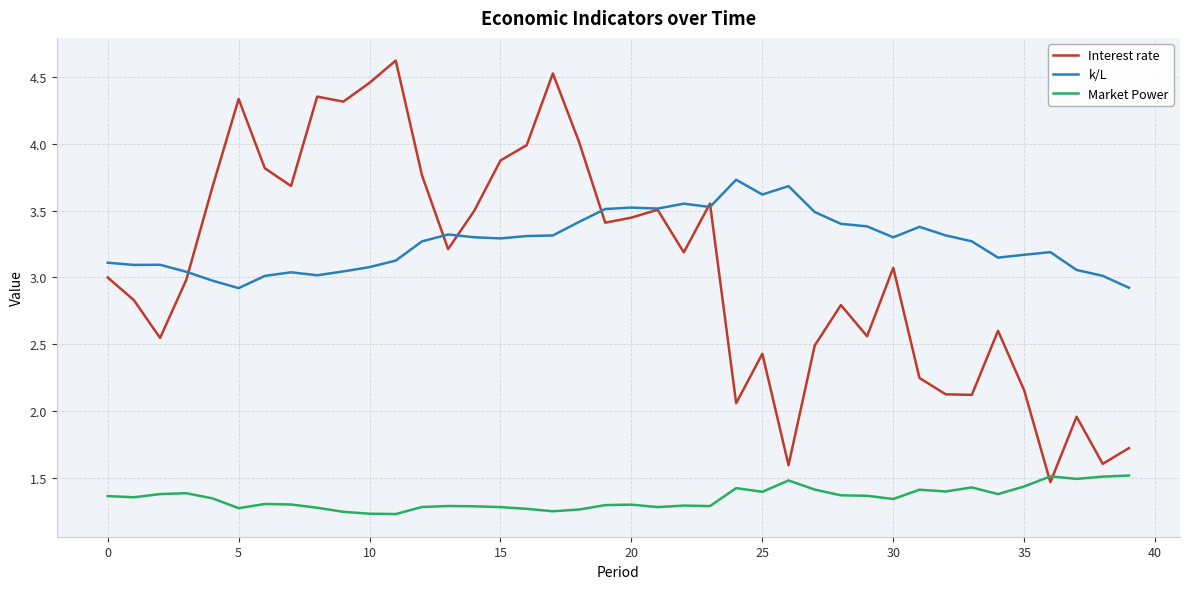

Rank the series by their maximum value, from lowest to highest.

Market Power, k/L, Interest rate